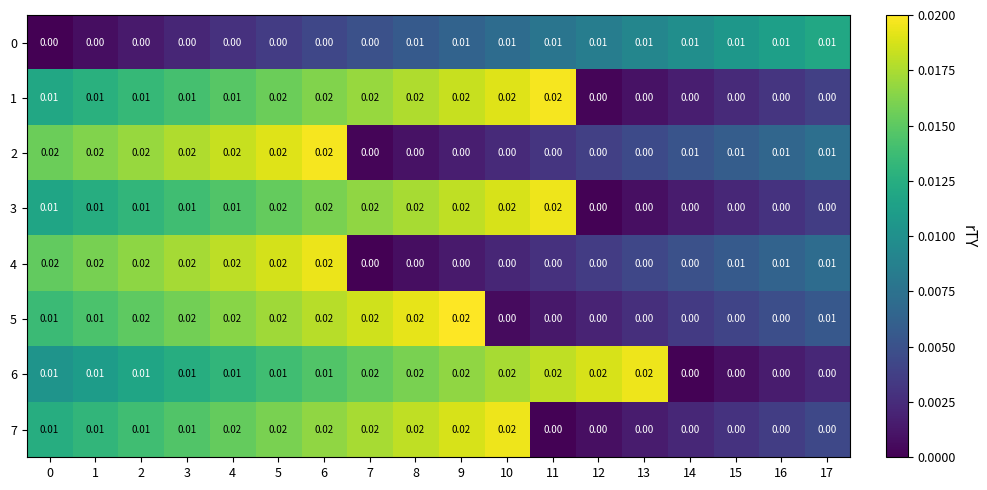

Is the value of 2 at 9 greater than the value of 1 at 7?

No